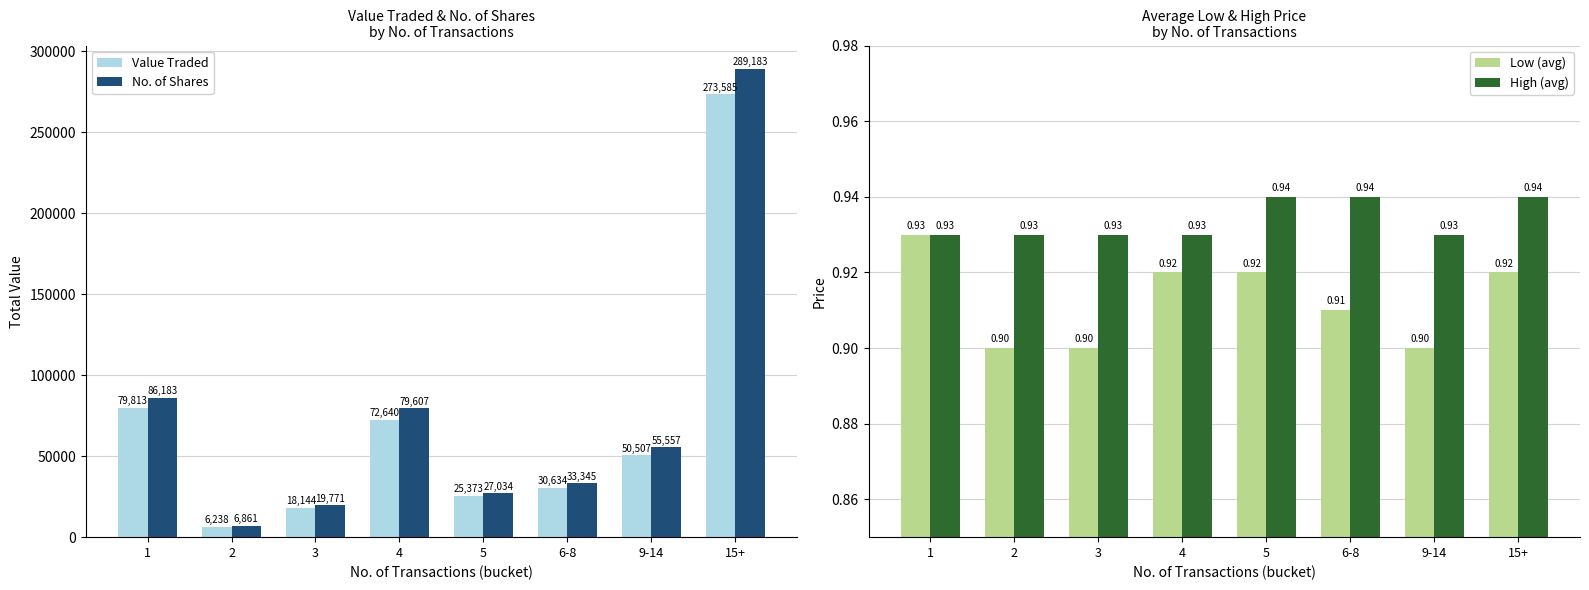

Rank the series at 6-8 from lowest to highest value.

Low (avg), High (avg), Value Traded, No. of Shares